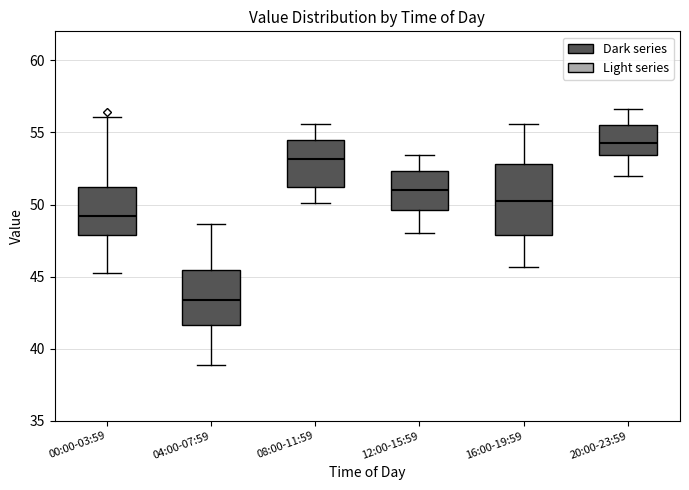

Reading left to right, transcribe this box plot: for each box, give where its median line is, the range the box spans, and where its two whiskers end, as read against the y-axis. The values are not printed on the chart, so give them approximately, as read against the axis.

00:00-03:59: median 49.0, box 48.0 to 51.0, whiskers 45.5 to 56.0
04:00-07:59: median 43.5, box 41.5 to 45.5, whiskers 39.0 to 48.5
08:00-11:59: median 53.0, box 51.0 to 54.5, whiskers 50.0 to 55.5
12:00-15:59: median 51.0, box 49.5 to 52.5, whiskers 48.0 to 53.5
16:00-19:59: median 50.0, box 48.0 to 53.0, whiskers 45.5 to 55.5
20:00-23:59: median 54.5, box 53.5 to 55.5, whiskers 52.0 to 56.5